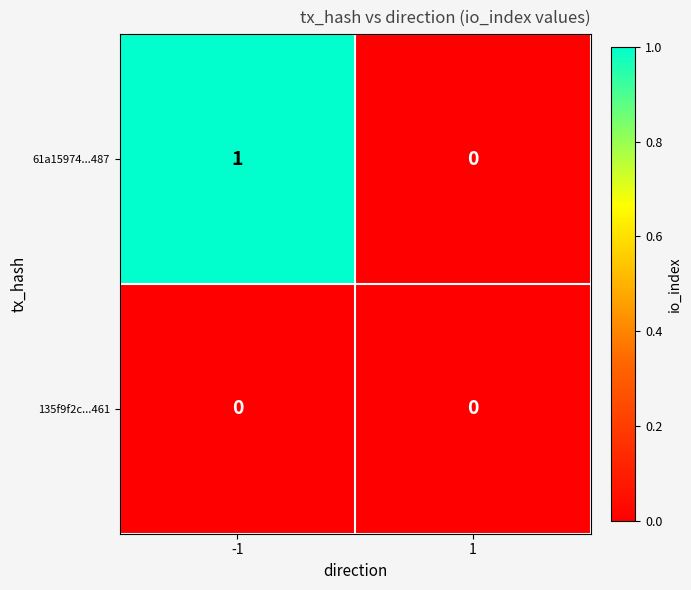

Reading right to left, transcribe all the data shown in this chart.

61a15974...487: 1=0	-1=1
135f9f2c...461: 1=0	-1=0